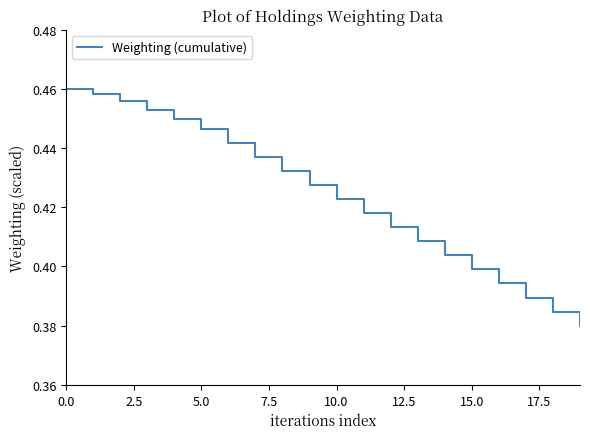

True or false: the data has more than 2 interior local peaks.

False